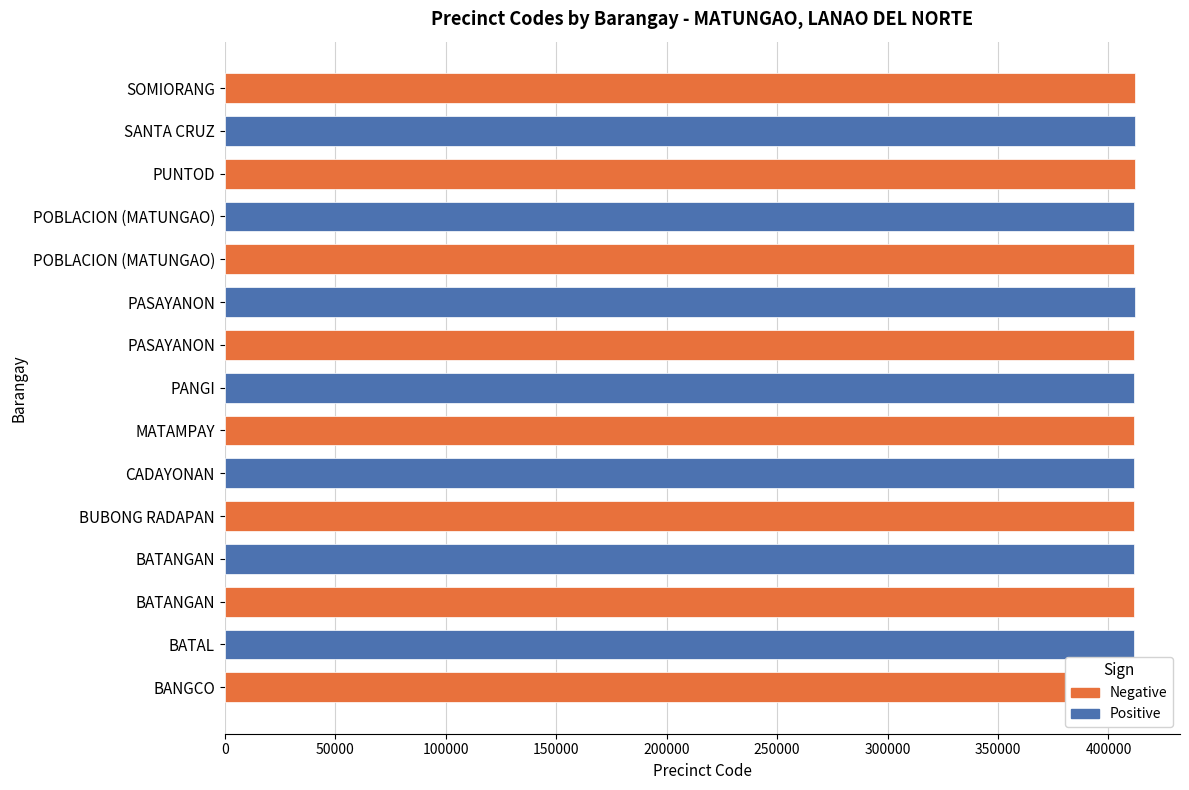

How many bars are there in total?

15